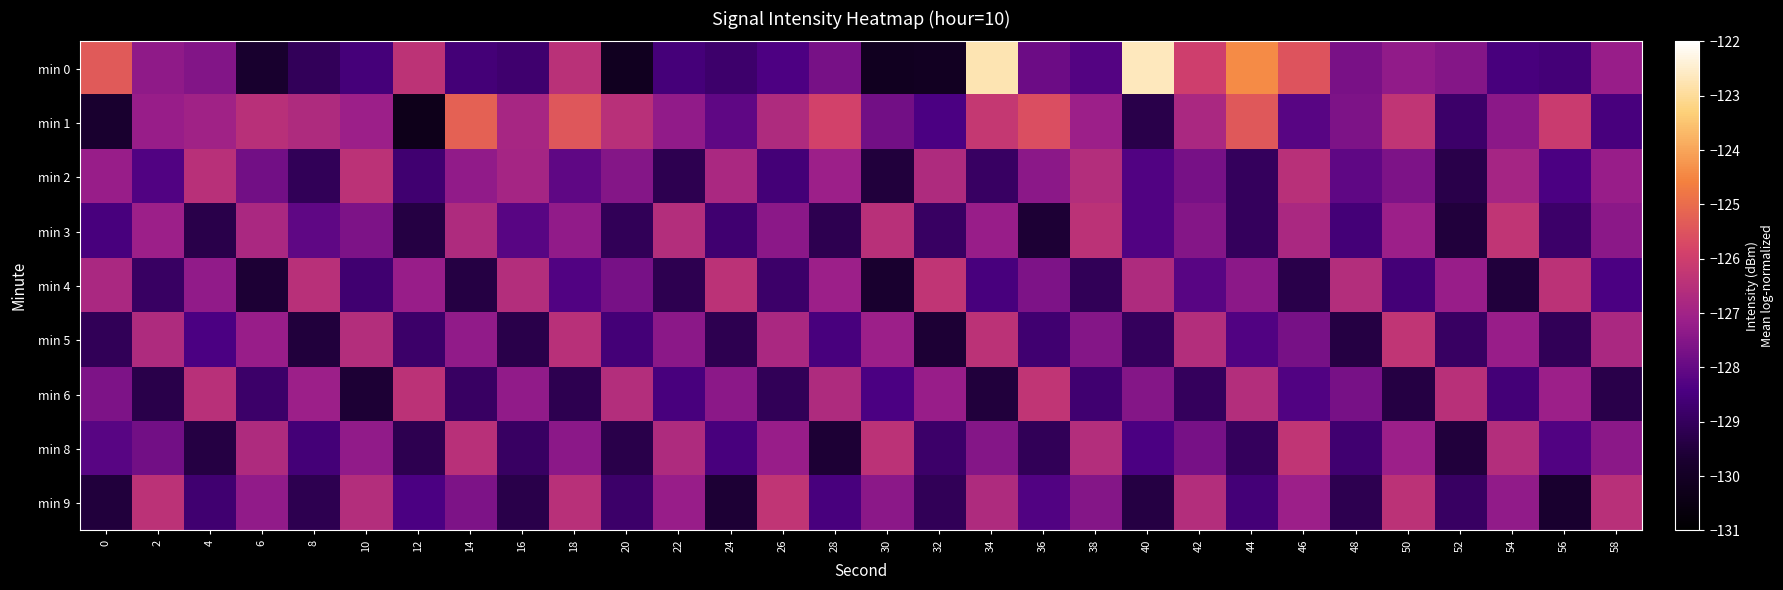

What is the minimum value shown in the chart?

-130.3